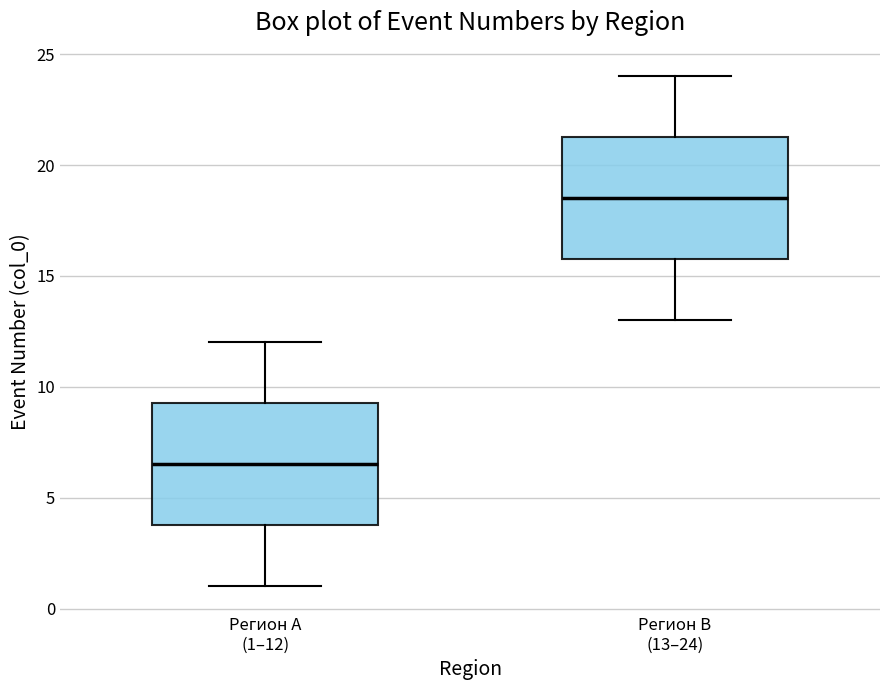

Where does the upper whisker of the box for Регион A (1–12) end on the y-axis? The values are not printed on the chart, so give them approximately, as read against the axis.

12.0